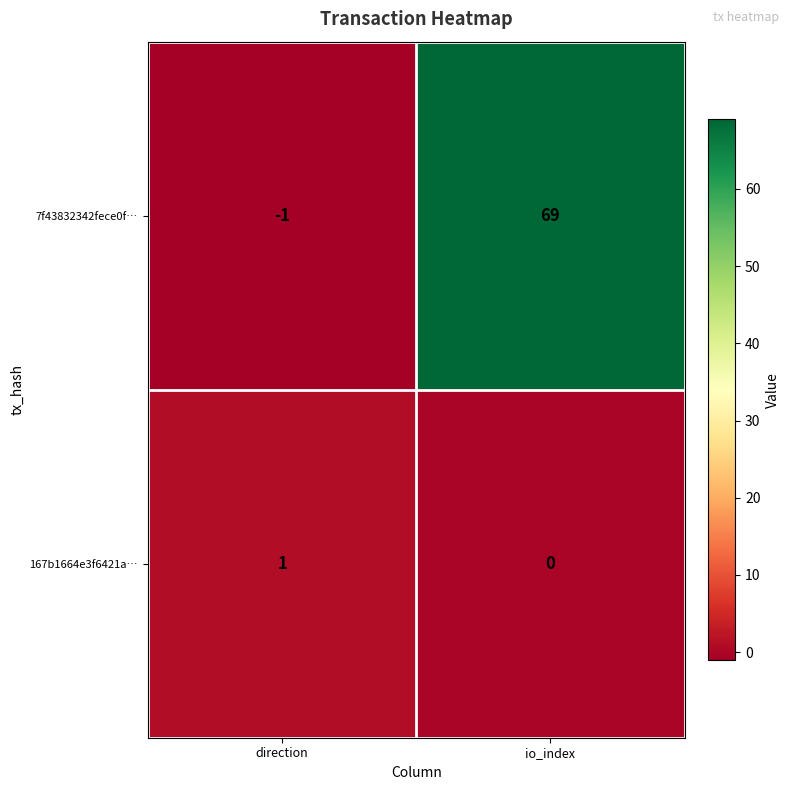

Count the number of categories in the chart.

2